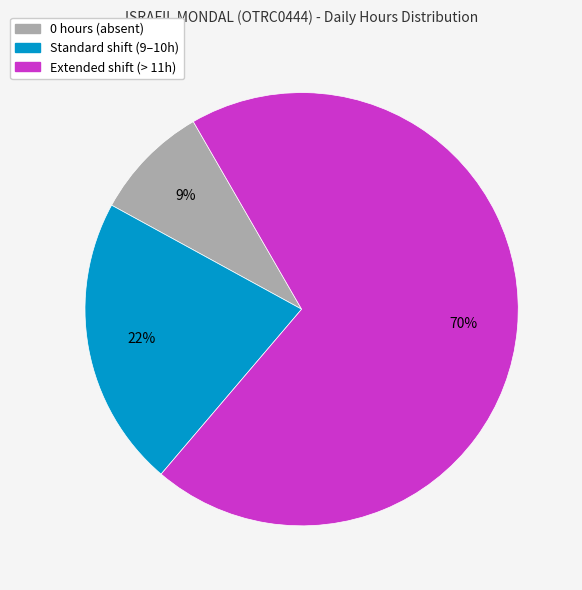

Does any single category account for the majority?

Yes